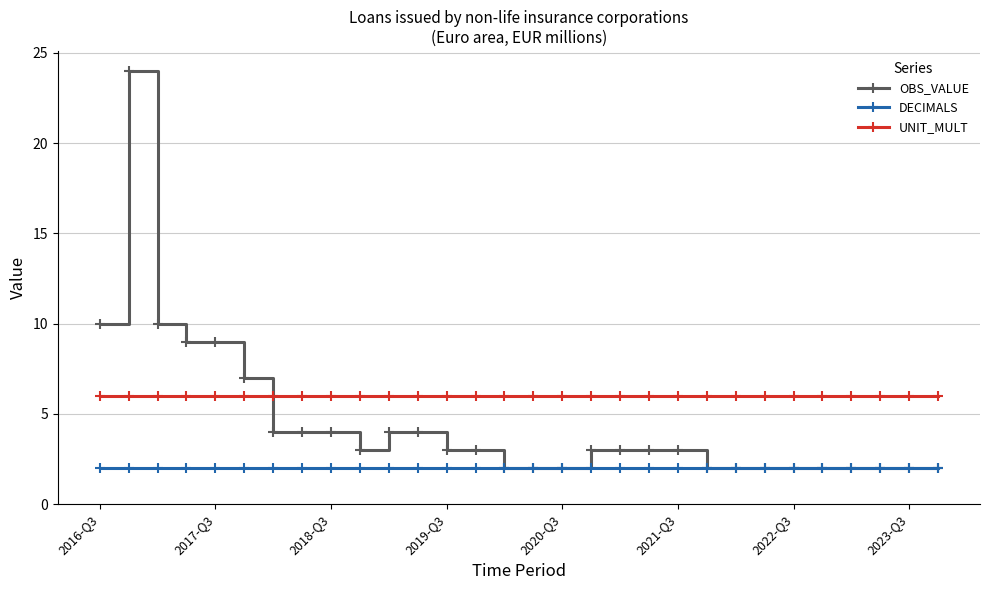

What is the maximum value for OBS_VALUE?

24